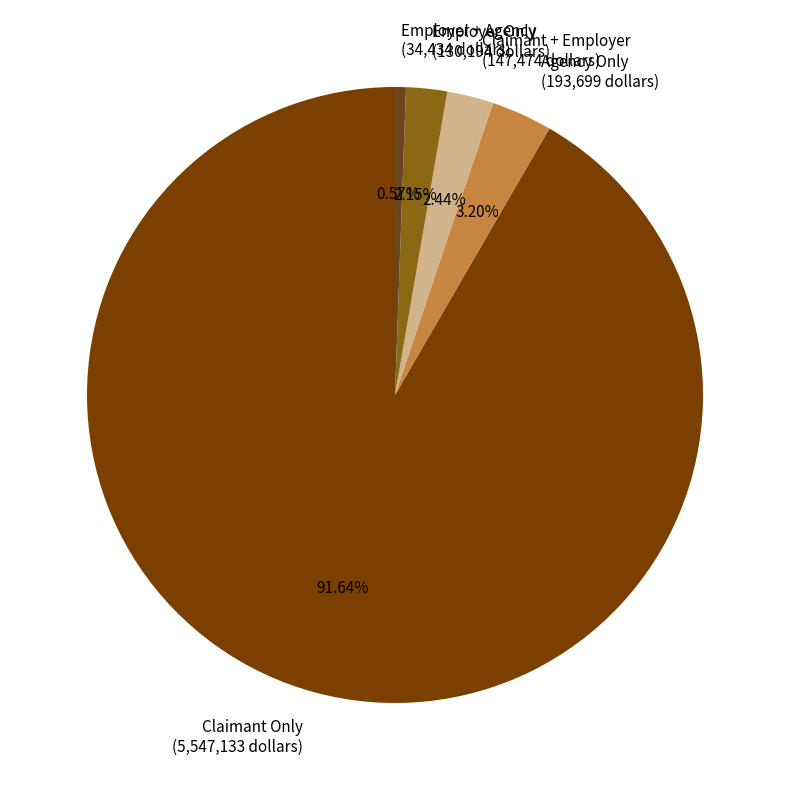

To the nearest percent, what is the average slice percentage?

20%